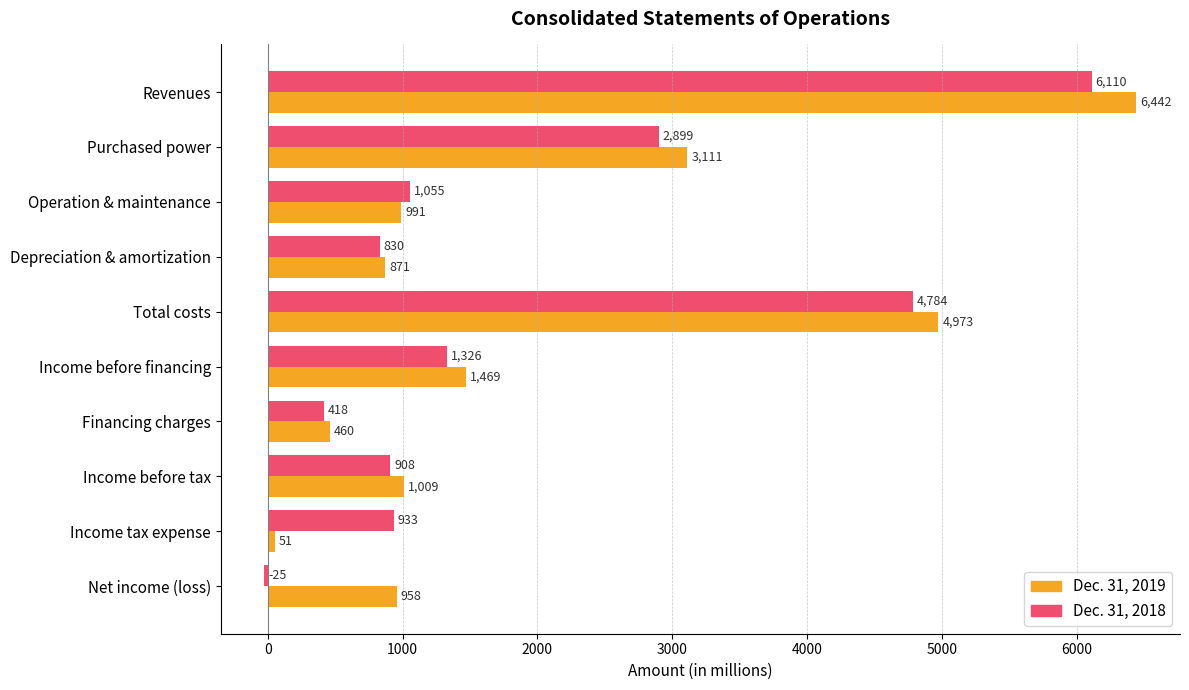

List the labels in order of Dec. 31, 2019 value, largest first.

Revenues, Total costs, Purchased power, Income before financing, Income before tax, Operation & maintenance, Net income (loss), Depreciation & amortization, Financing charges, Income tax expense